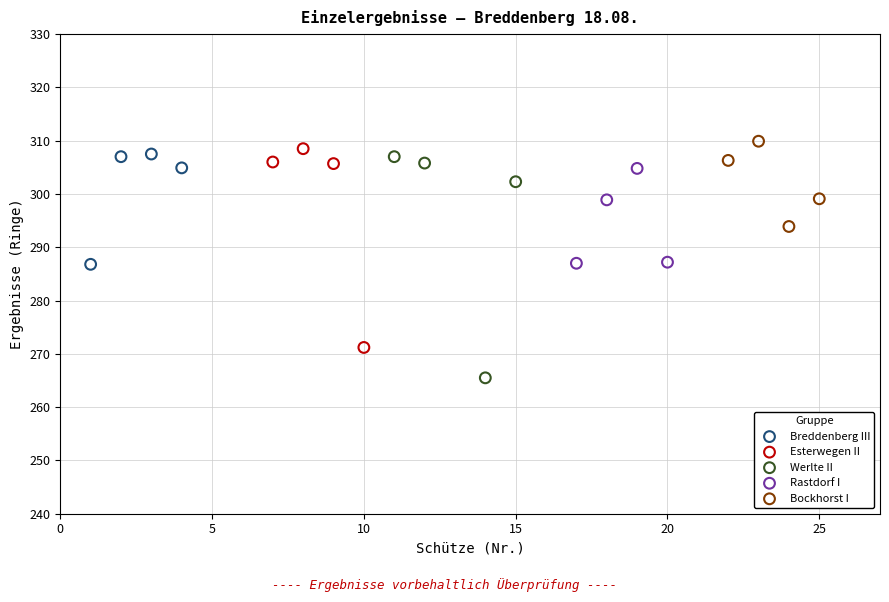

What are all the series names shown in the legend?

Breddenberg III, Esterwegen II, Werlte II, Rastdorf I, Bockhorst I